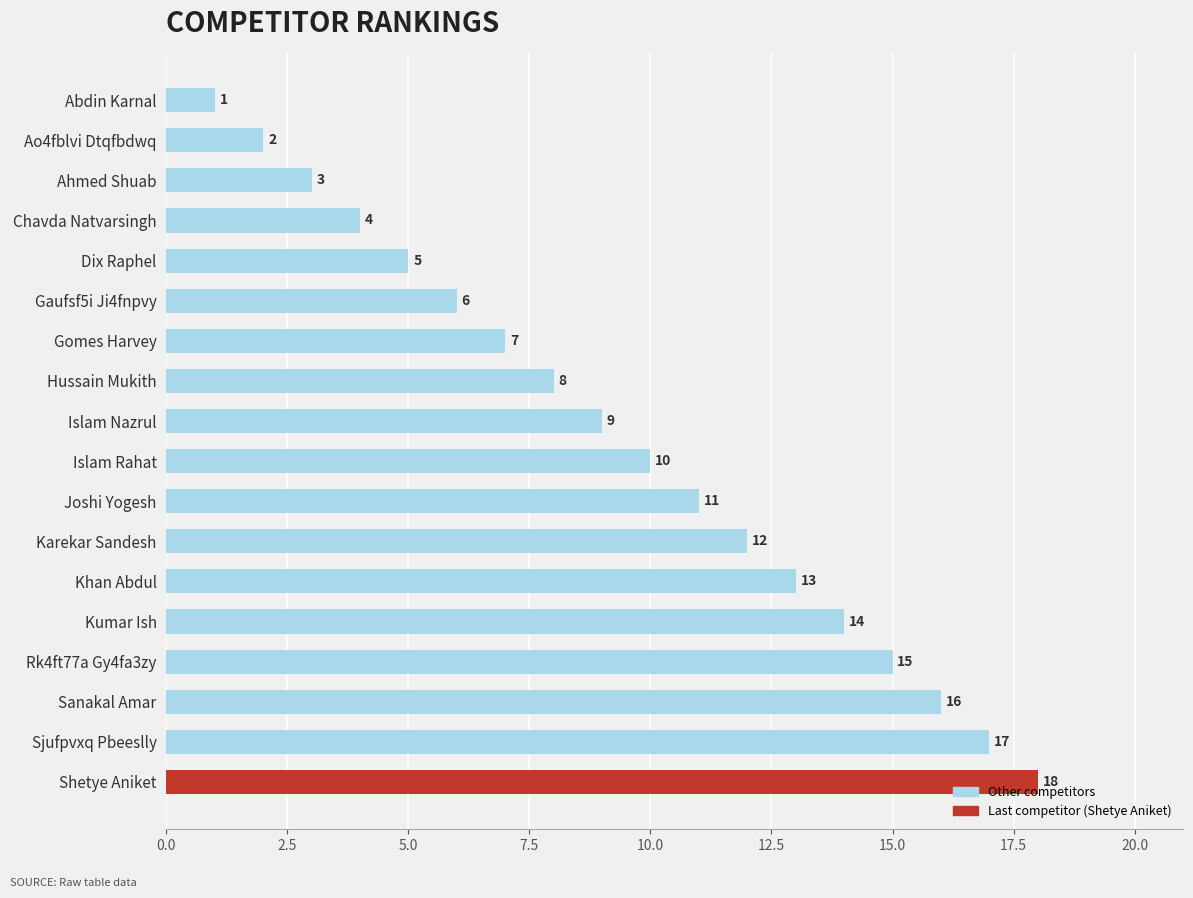

What is the ratio of the value at Sjufpvxq Pbeeslly to the value at Kumar Ish?

1.2